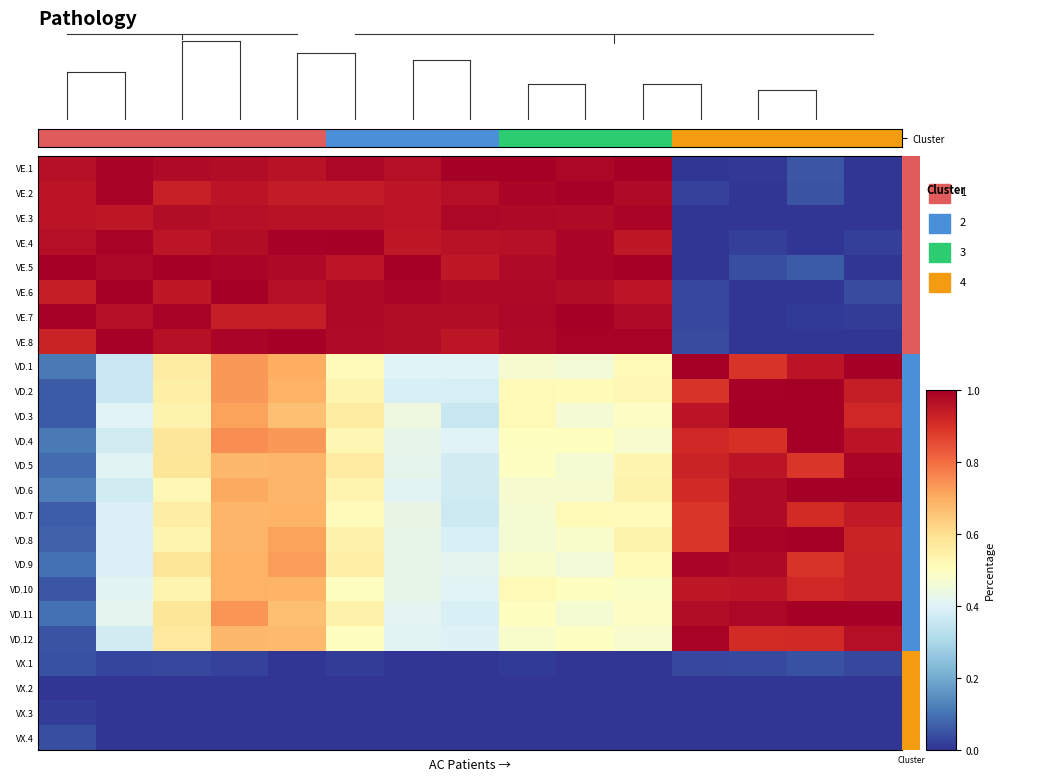

Count the number of data series in this chart.

24